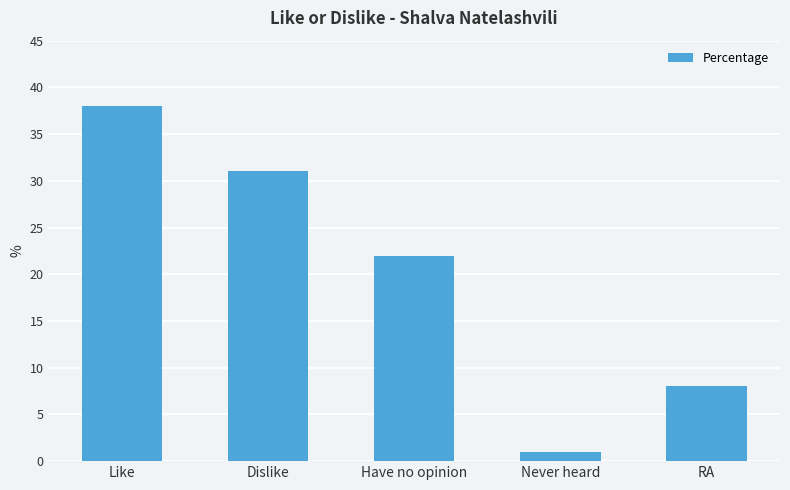

The value at Like is 8. True or false?

False